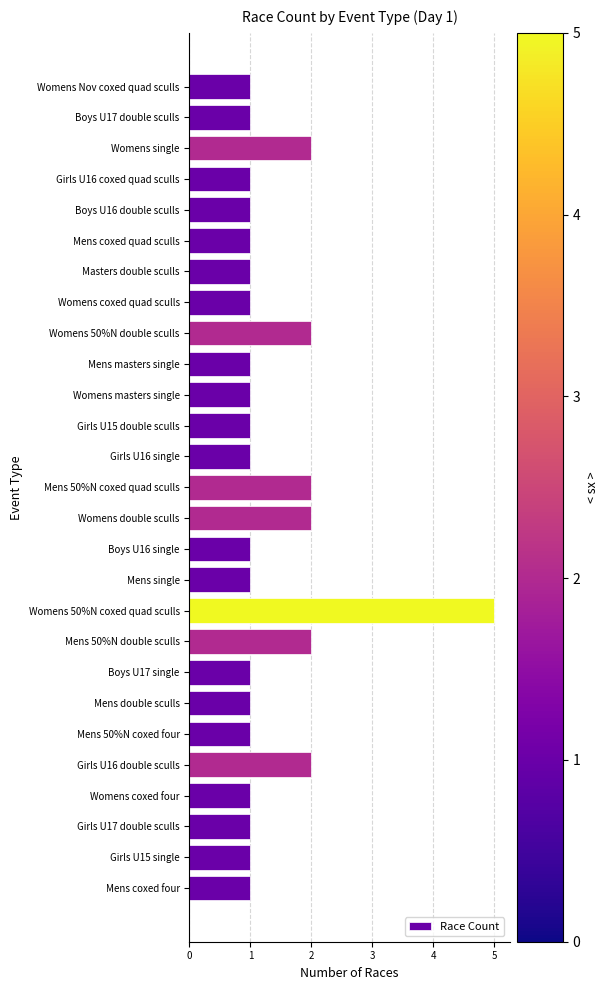

Approximately how many times larger is the value at Womens double sculls compared to Mens coxed quad sculls?

2.0